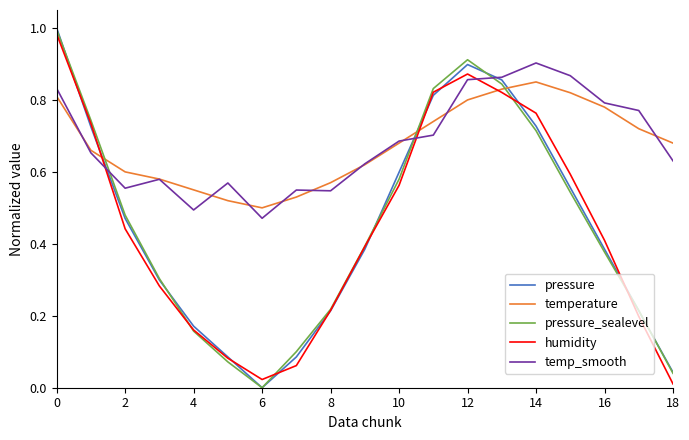

How many distinct data groups are displayed?

5